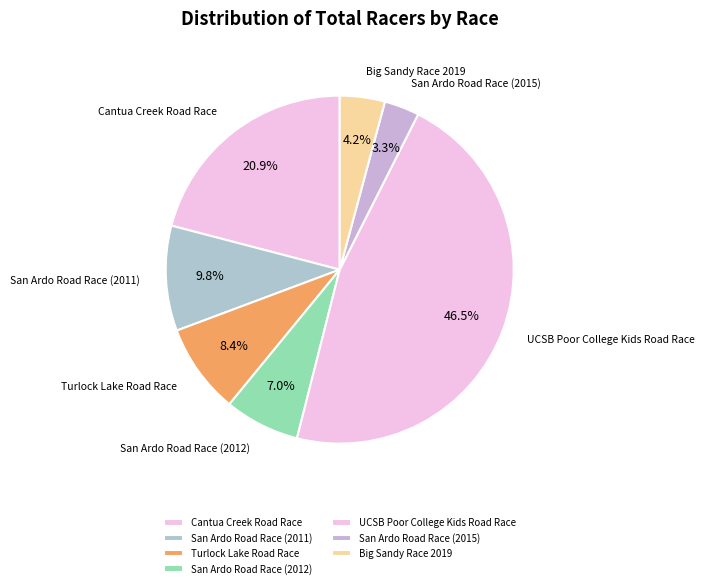

How many slices are in this pie chart?

7